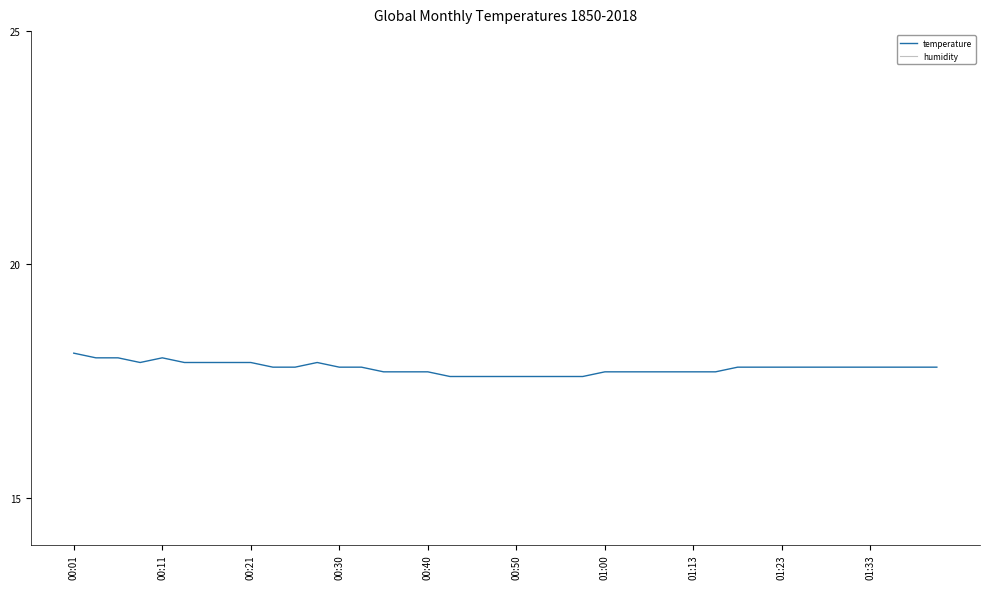

How many data points in humidity are less than 51?

4